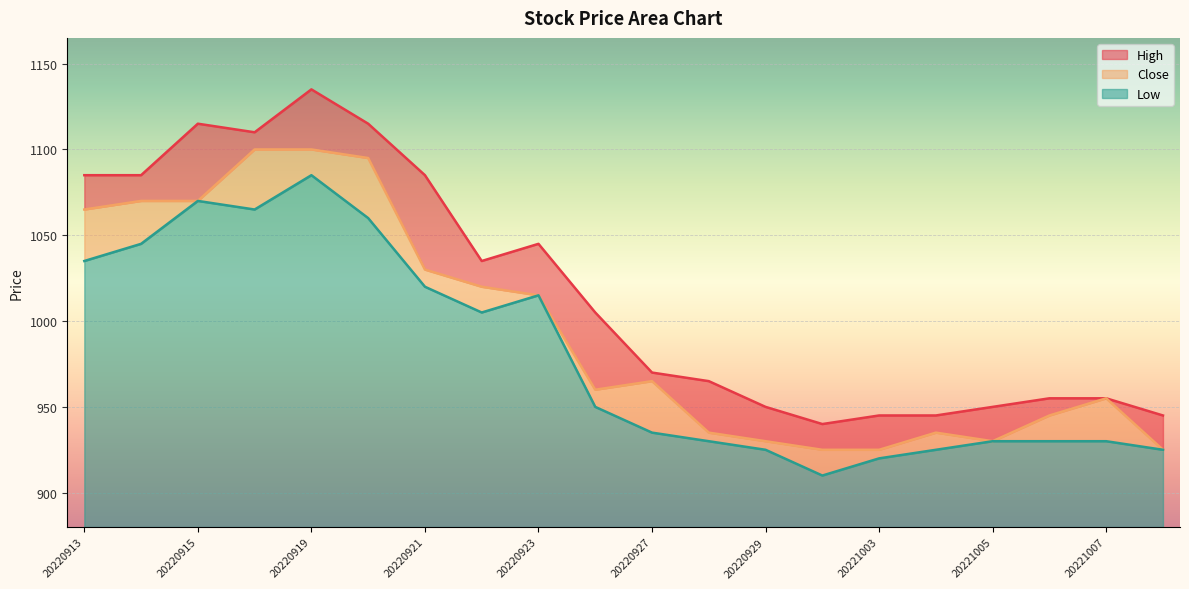

What is the maximum value shown in the chart?

1135